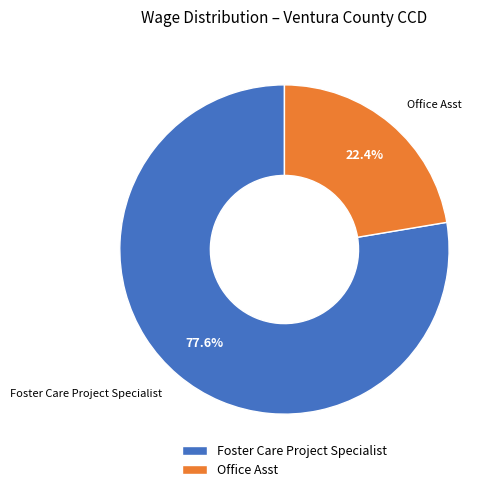

Between Foster Care Project Specialist and Office Asst, which is larger?

Foster Care Project Specialist